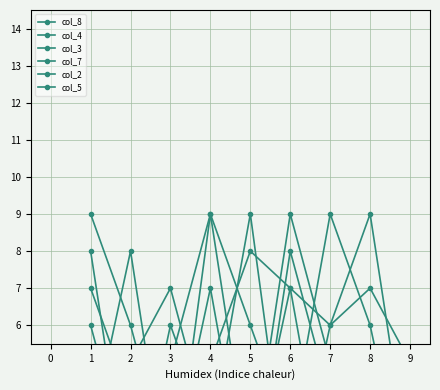

Does the chart display data point markers on the line(s)?

Yes